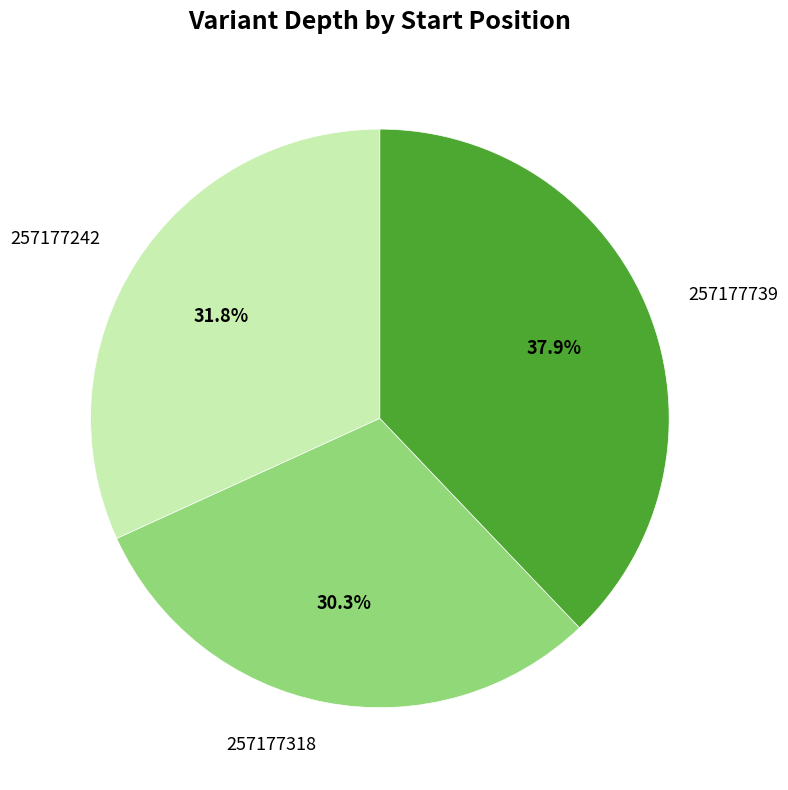

Does any single category account for the majority?

No